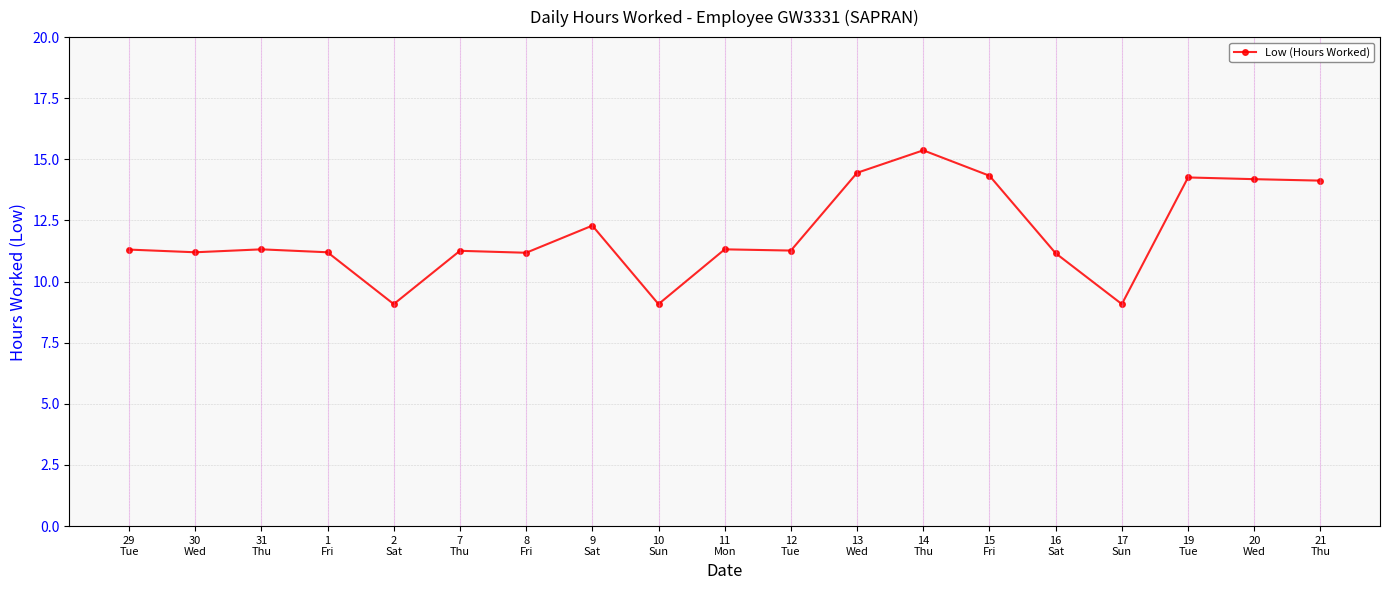

At which label does the data first exceed 11?

29
Tue